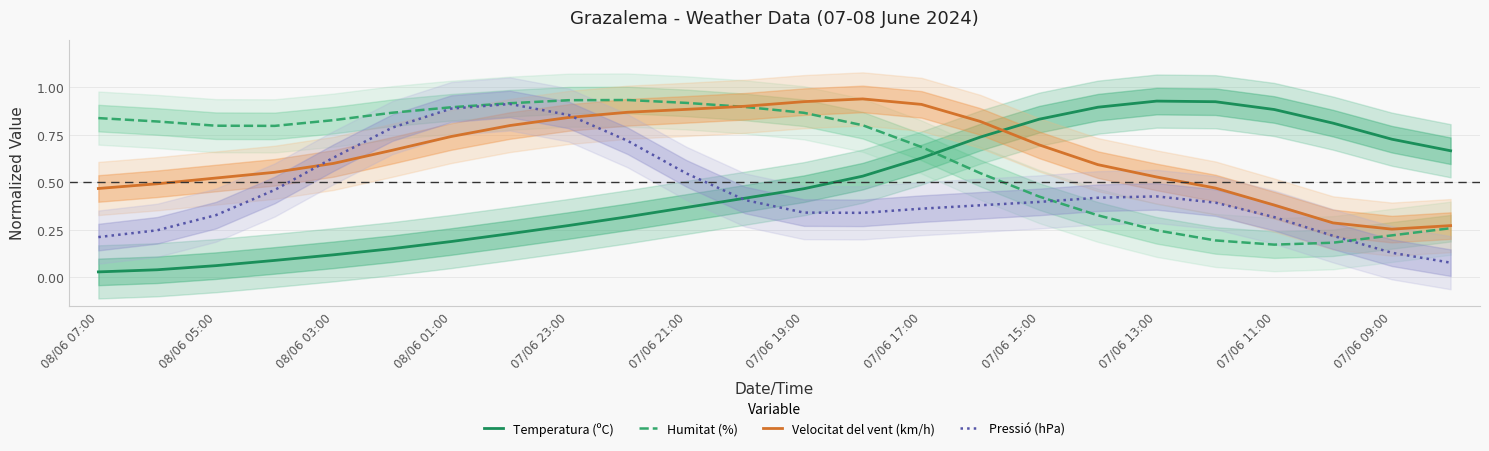

The Temperatura (ºC) series shows 1.2 at 07/06 11:00. True or false?

False